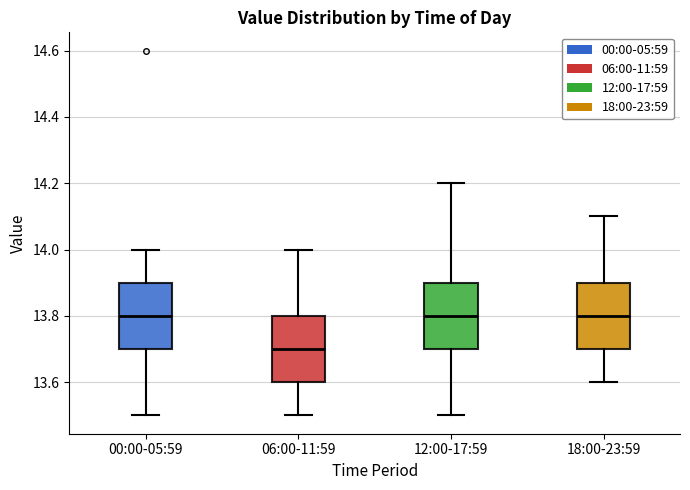

Where is the upper edge of the box for 12:00-17:59 on the y-axis? The values are not printed on the chart, so give them approximately, as read against the axis.

13.9